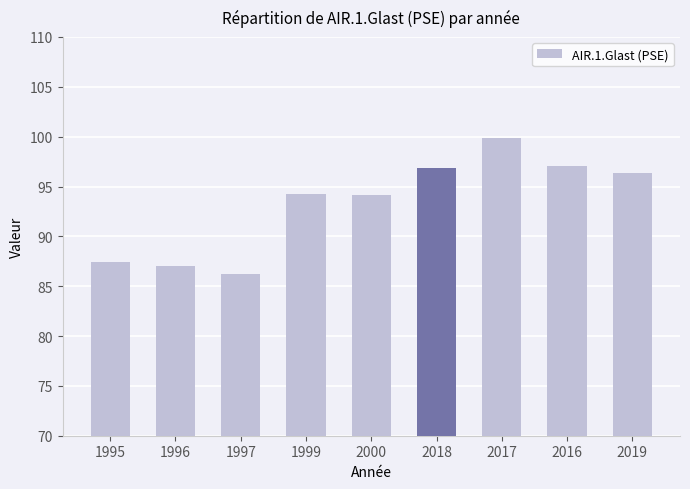

Where does the data first go above 94?

1999